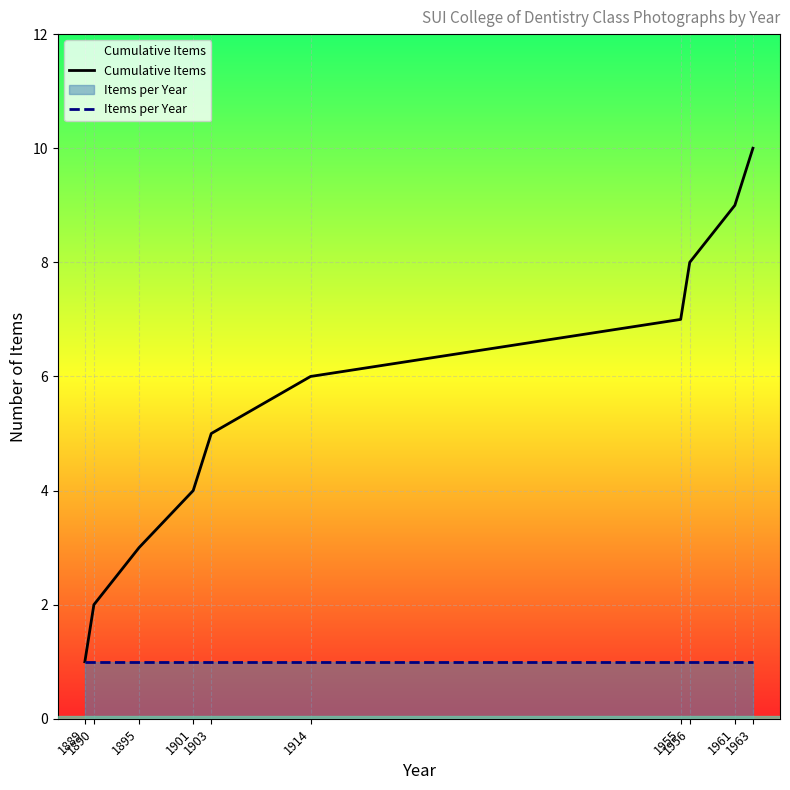

Which category has the highest value across all series?

1963